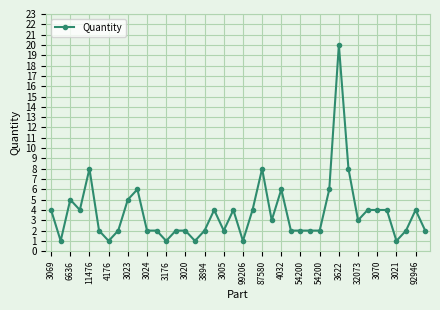

Does the chart have visible grid lines?

Yes